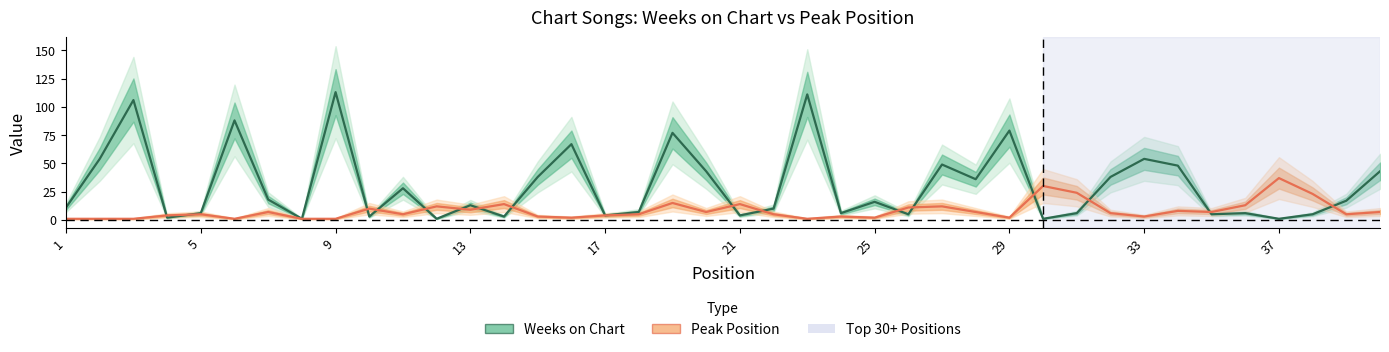

What is the highest value of the Peak Position series?

37